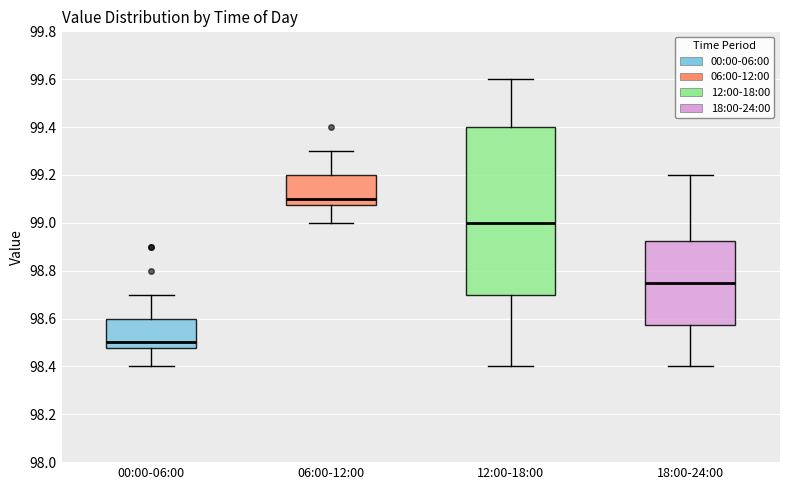

Reading left to right, transcribe this box plot: for each box, give where its median line is, the range the box spans, and where its two whiskers end, as read against the y-axis. The values are not printed on the chart, so give them approximately, as read against the axis.

00:00-06:00: median 98.50, box 98.48 to 98.60, whiskers 98.40 to 98.70
06:00-12:00: median 99.10, box 99.08 to 99.20, whiskers 99.00 to 99.30
12:00-18:00: median 99.00, box 98.70 to 99.40, whiskers 98.40 to 99.60
18:00-24:00: median 98.76, box 98.58 to 98.92, whiskers 98.40 to 99.20